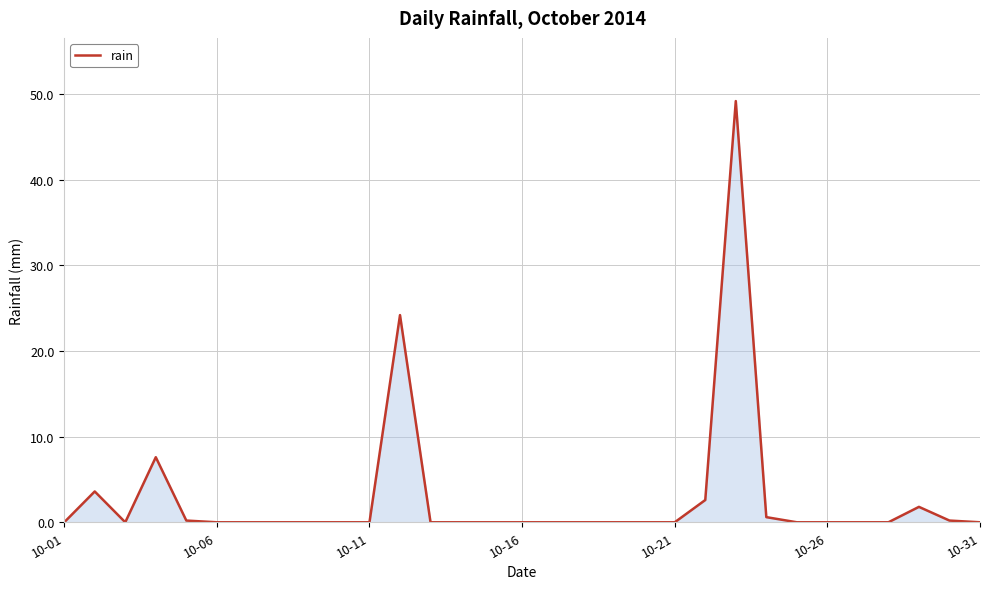

What is the maximum value shown in the chart?

49.2